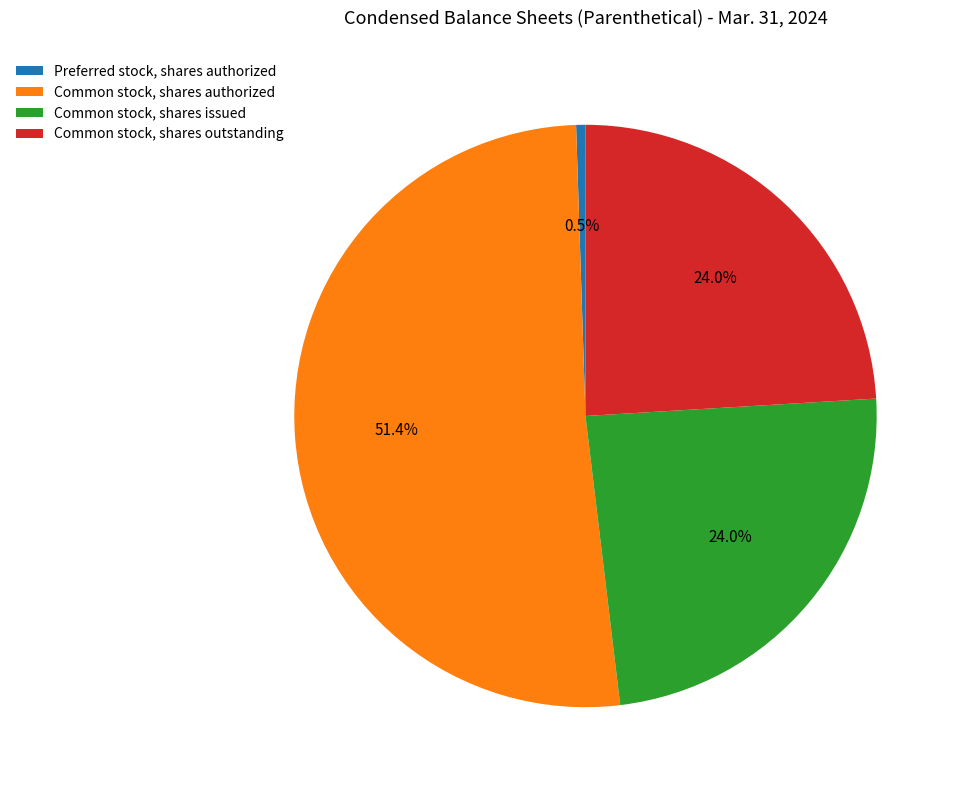

How many slices are in this pie chart?

4